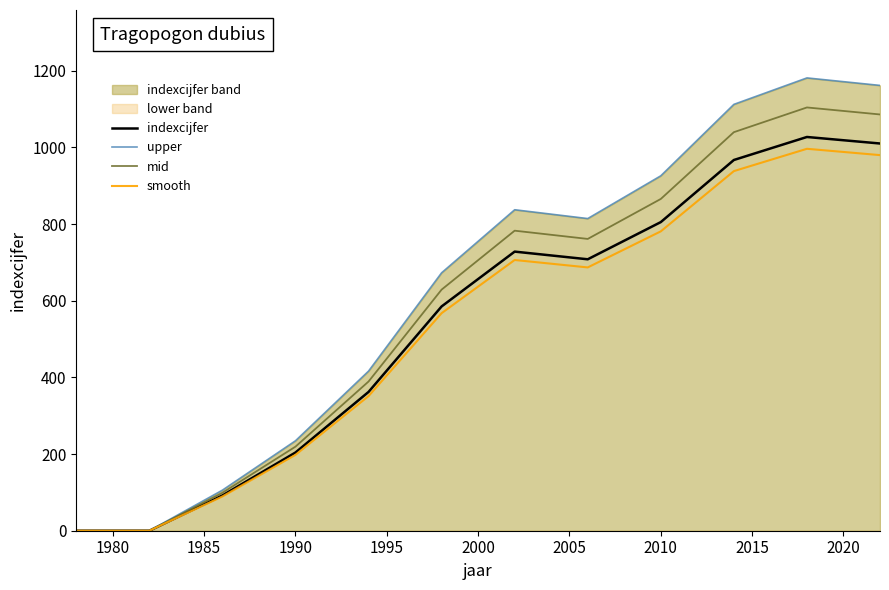

The value of indexcijfer at 1990 is 204.0. True or false?

True